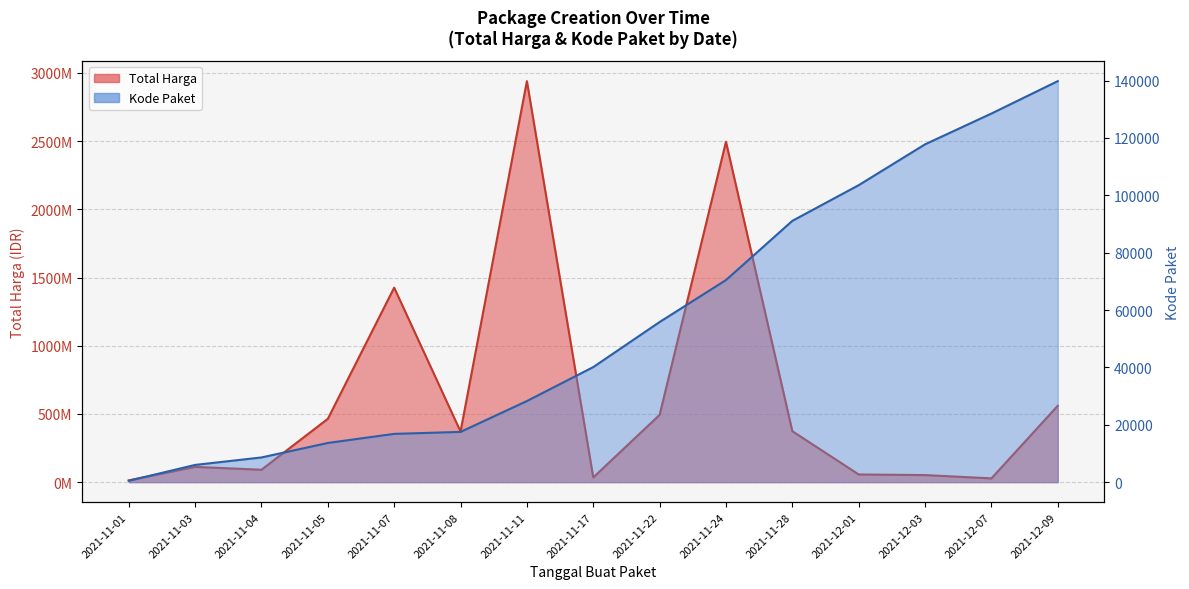

What are all the series names shown in the legend?

Total Harga, Kode Paket